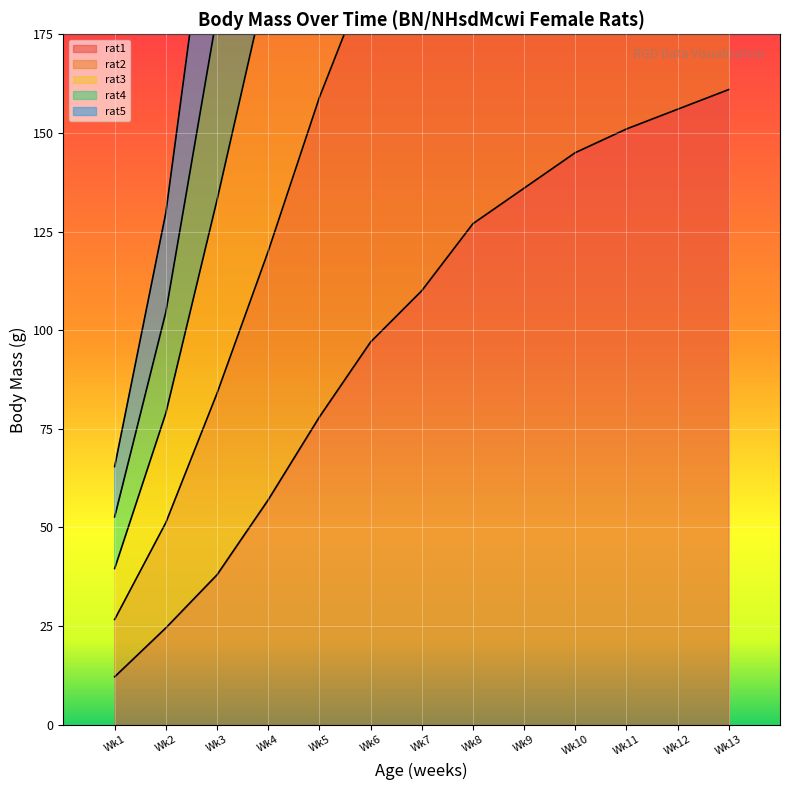

Which series has the largest total across all categories?

rat2